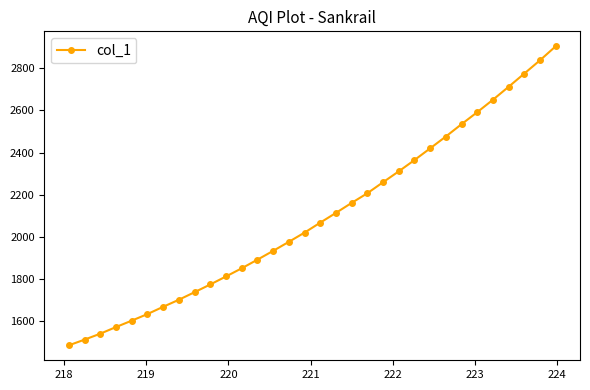

What is the sum of all values?

67111.7